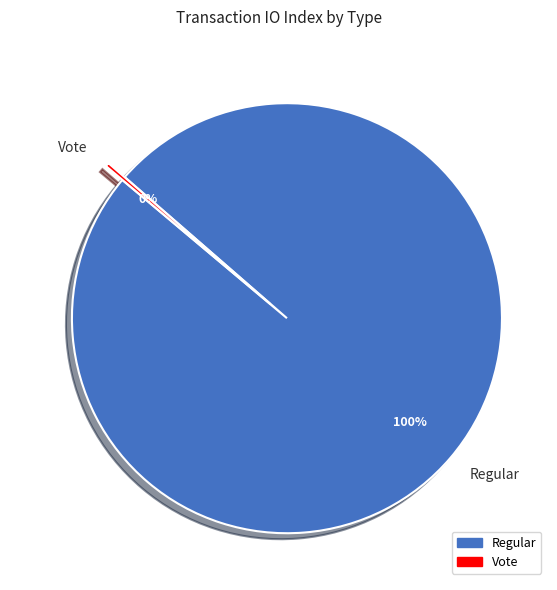

To the nearest percent, what is the average slice percentage?

50%